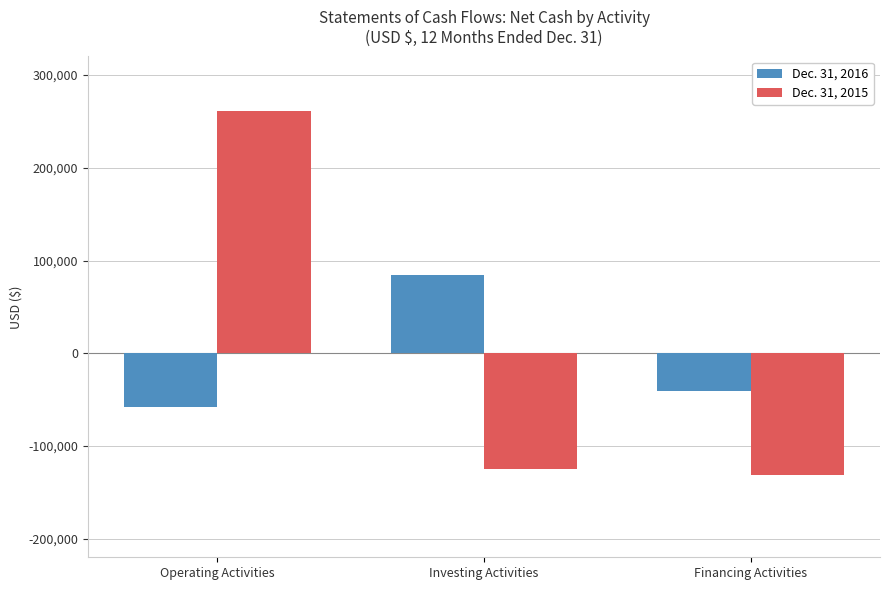

Where does the Dec. 31, 2016 series first go above -40176?

Investing Activities